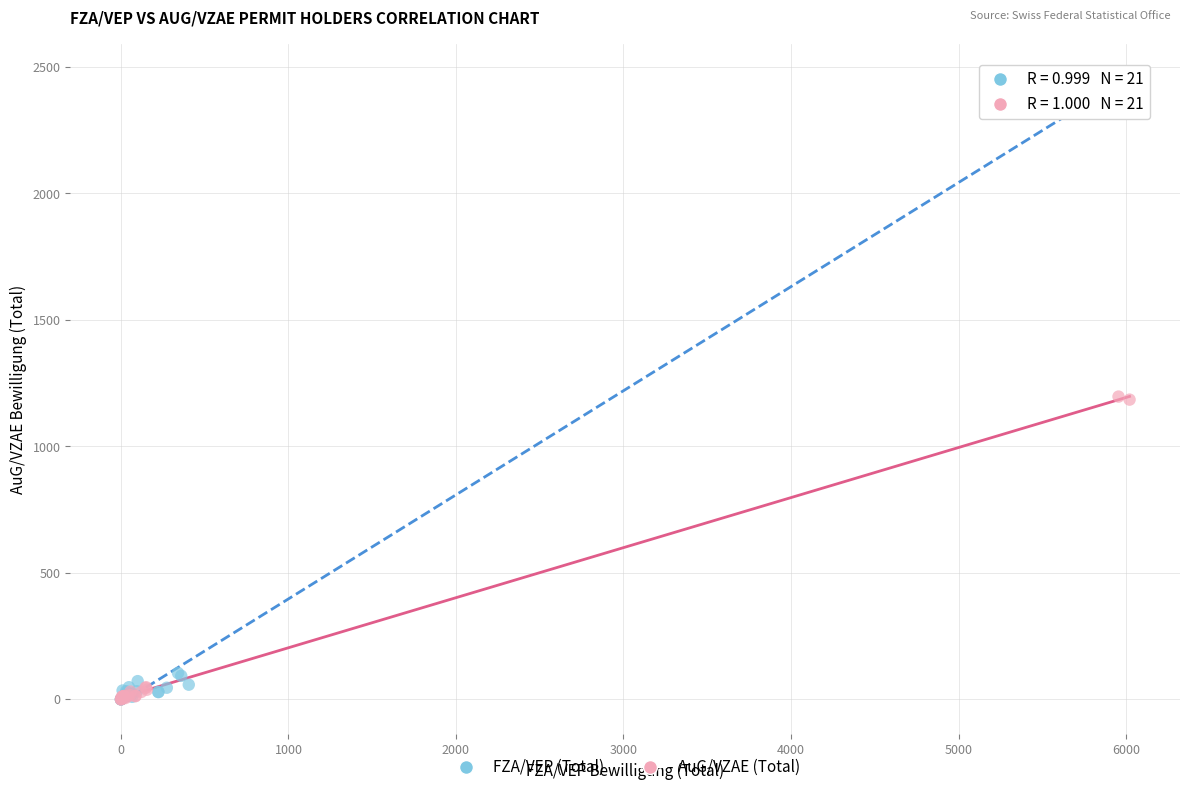

Which series has the largest Y range (max minus min)?

FZA/VEP (Total)